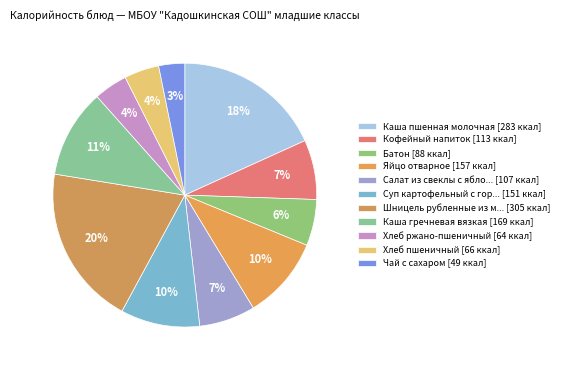

Is there a majority slice in this chart?

No